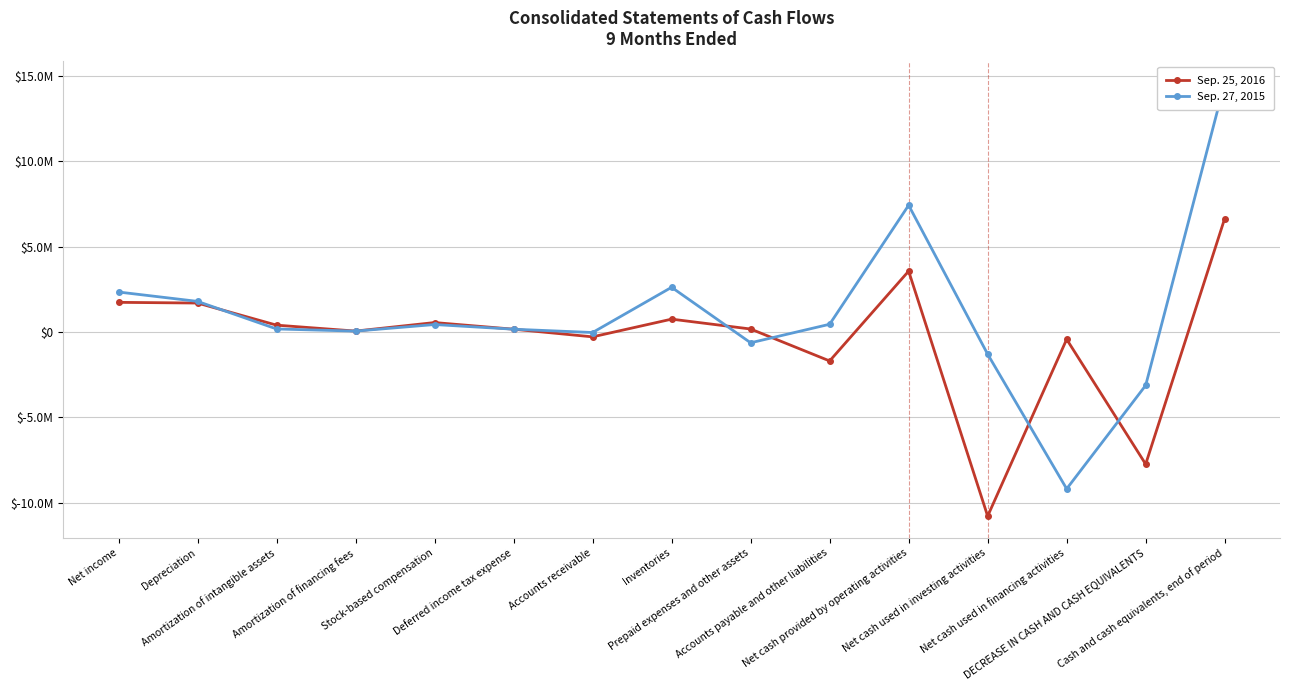

Which series has the largest range (max minus min)?

Sep. 27, 2015